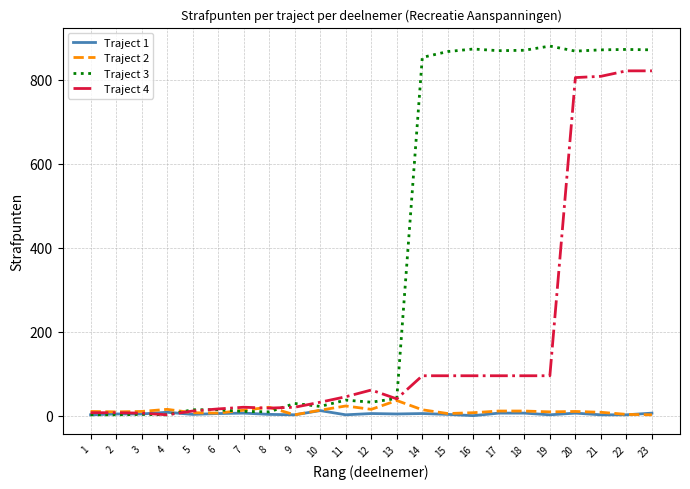

How many lines are shown in the chart?

4